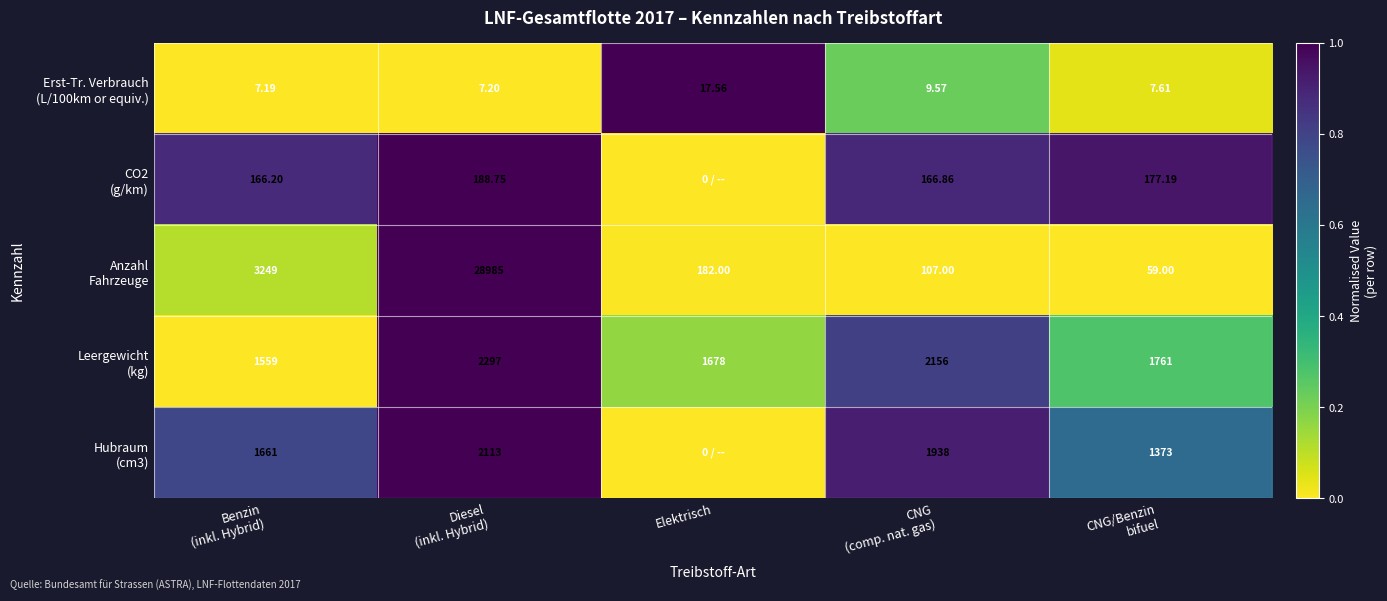

Rank the categories by CO2 (g/km) value from highest to lowest.

Diesel (inkl. Hybrid), CNG/Benzin bifuel, CNG (comp. nat. gas), Benzin (inkl. Hybrid), Elektrisch